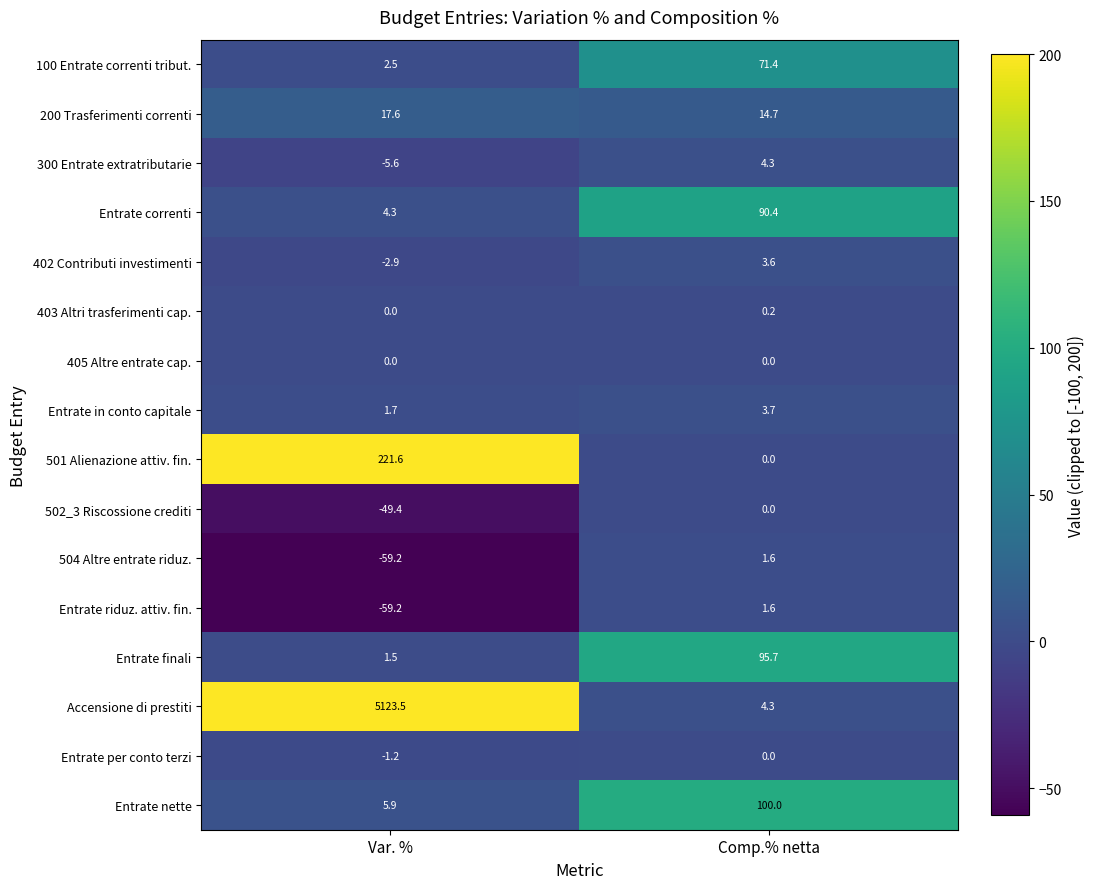

What is the spread (max minus min) of values at Var. %?

5182.7